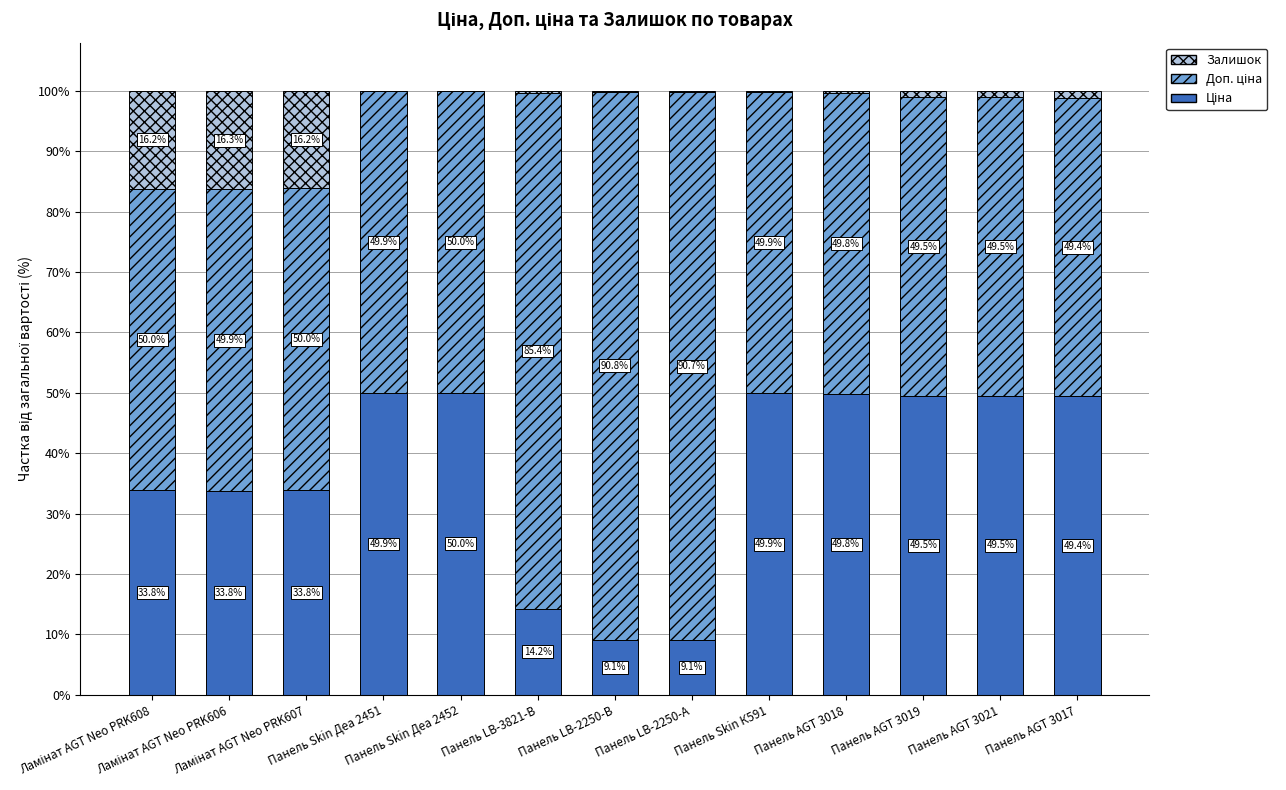

Count the number of data series in this chart.

3